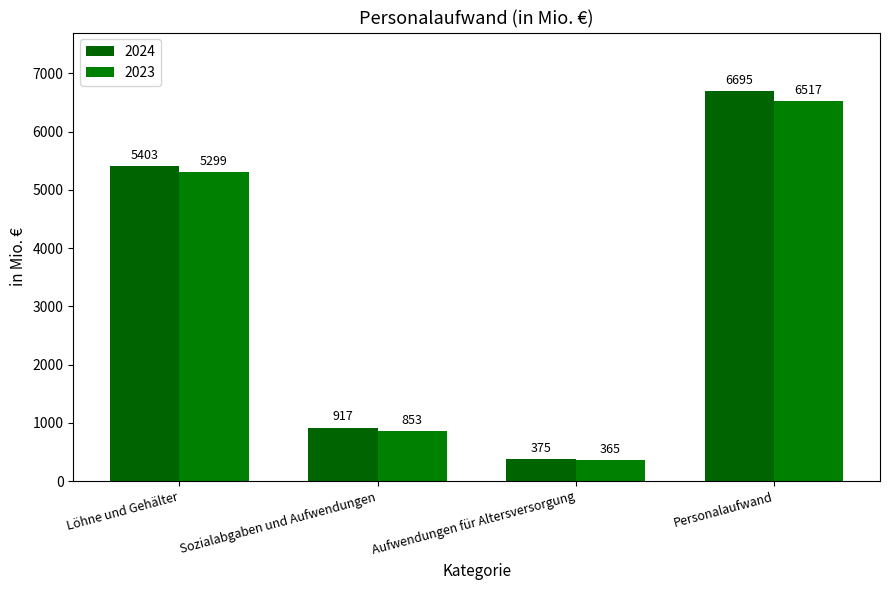

What is the label of the 4th bar from the right?

Löhne und Gehälter